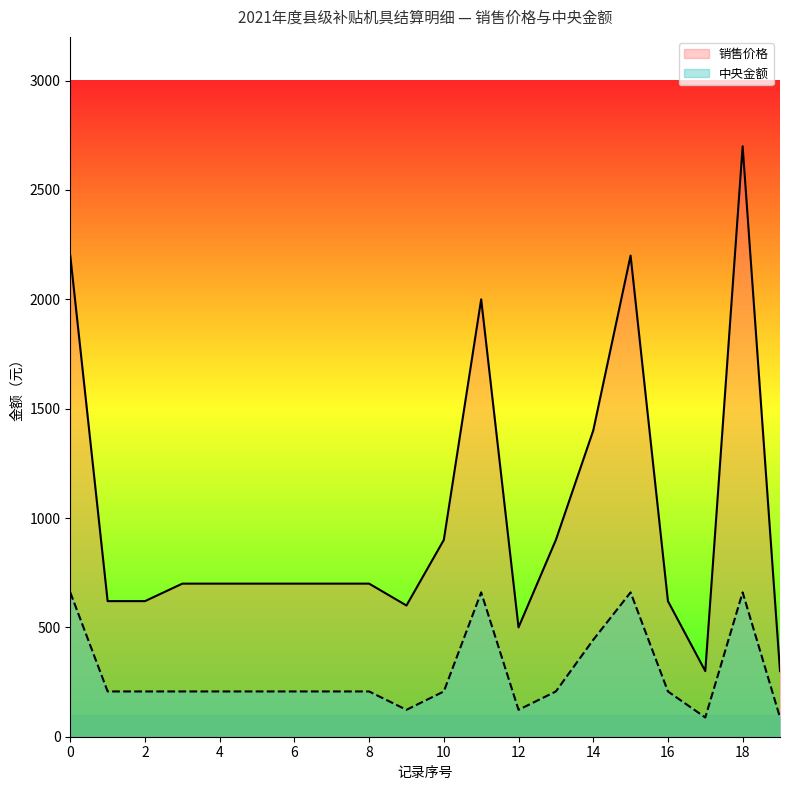

The value of 销售价格 at 14 is 1400. True or false?

True